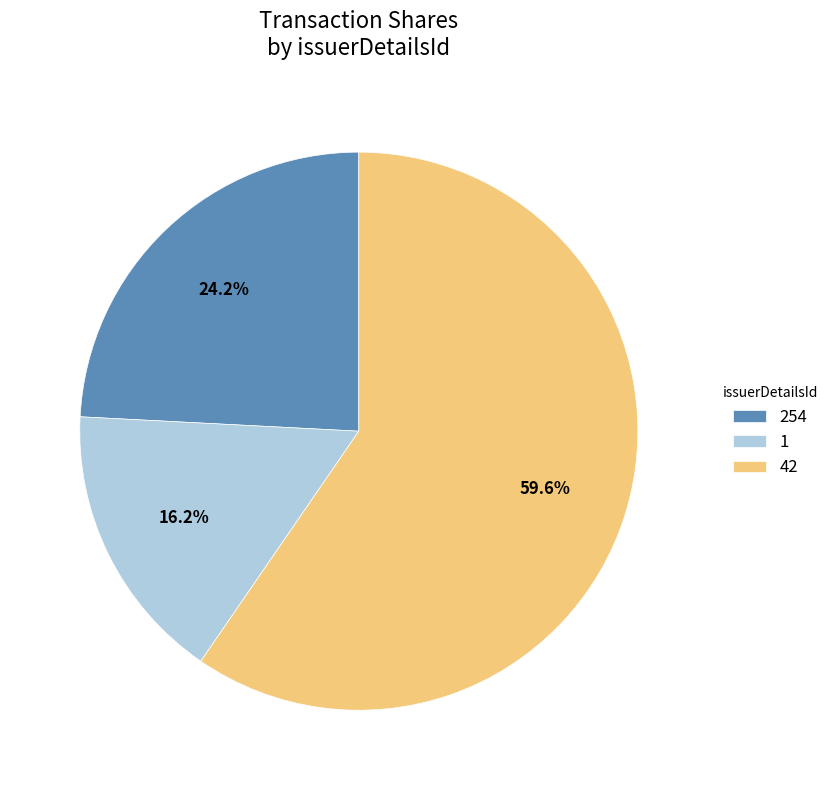

What percentage is NOT represented by 42?

40.4%